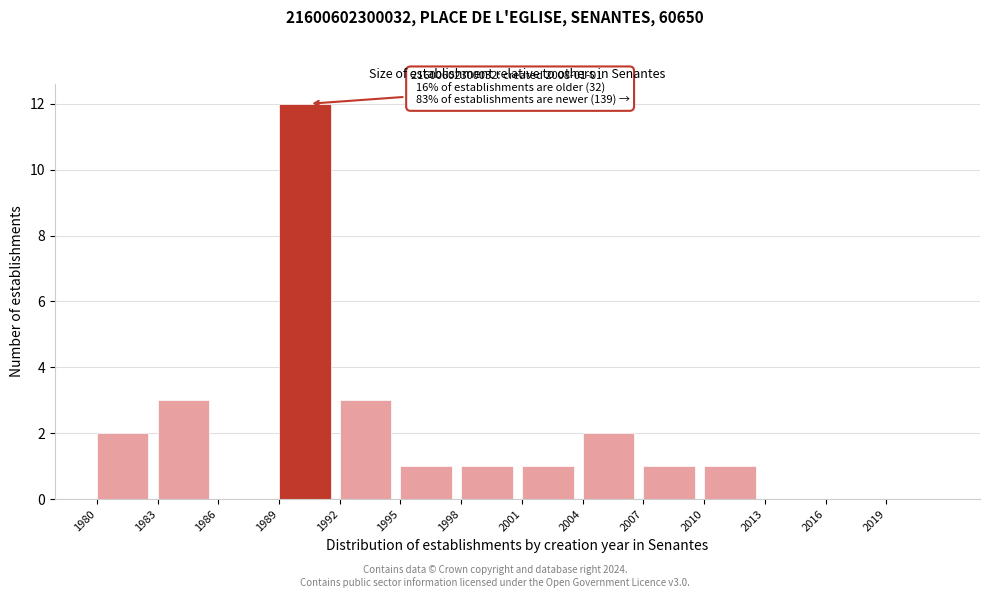

Over which range of the x-axis is the bar tallest?

1989 to 1992